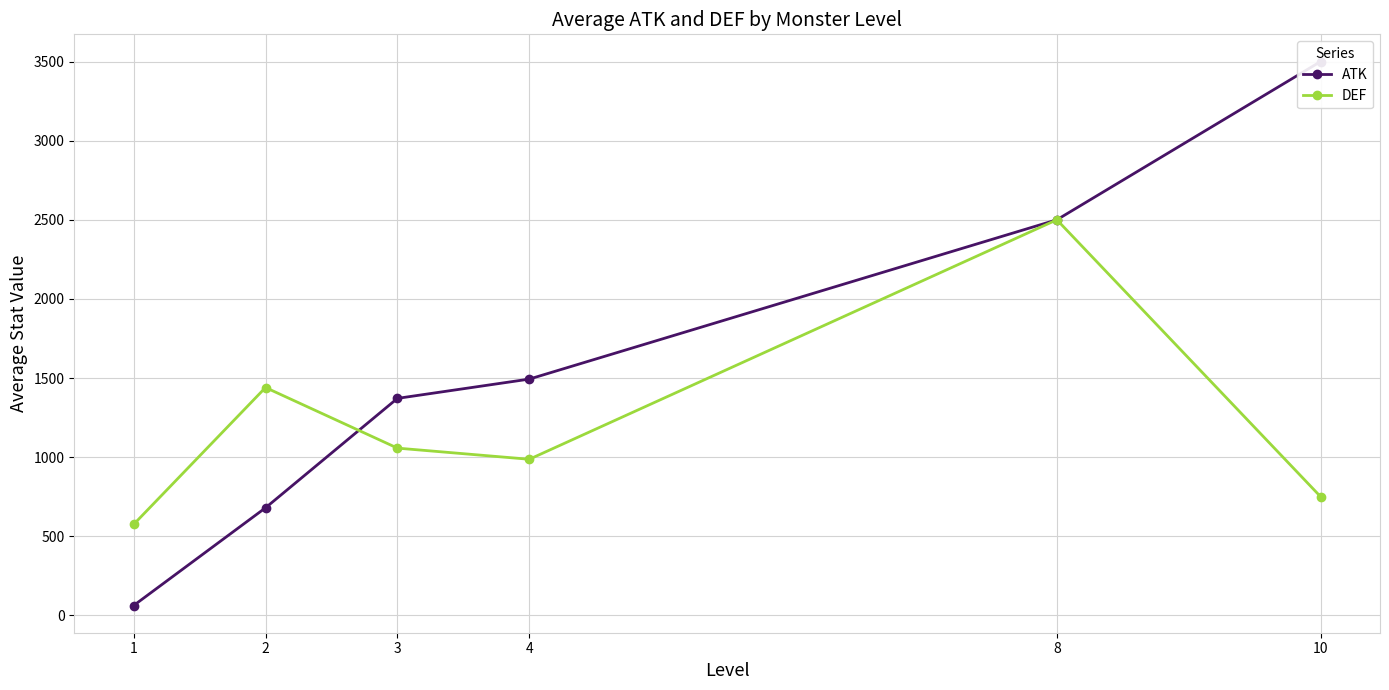

At which category does the chart reach its peak across all series?

10